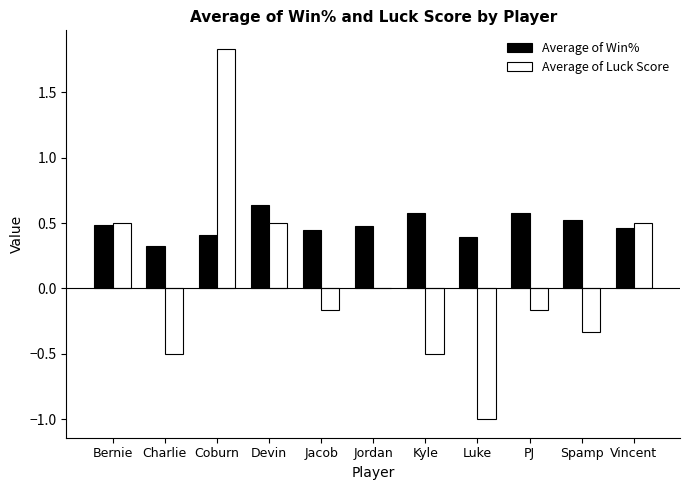

Which series has the largest total across all categories?

Average of Win%